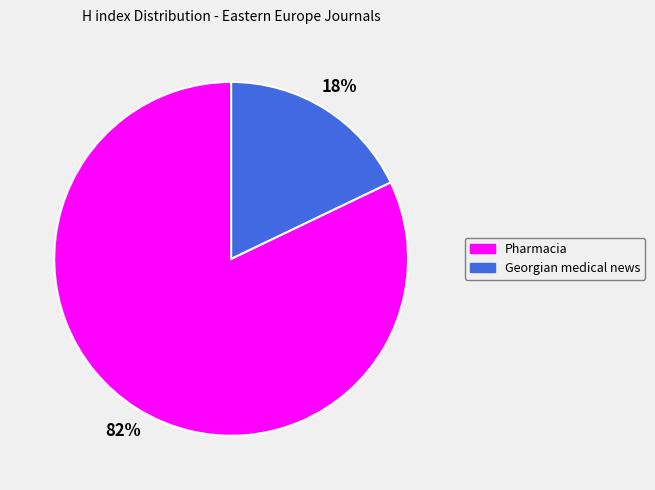

True or false: Pharmacia accounts for 82% of the total.

True